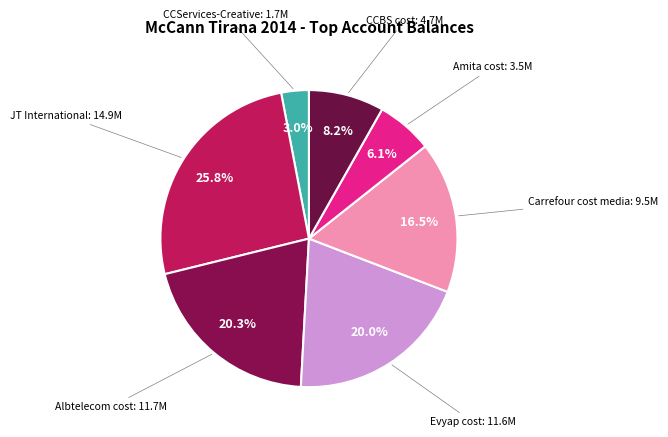

Is there any slice that represents more than half of the pie?

No